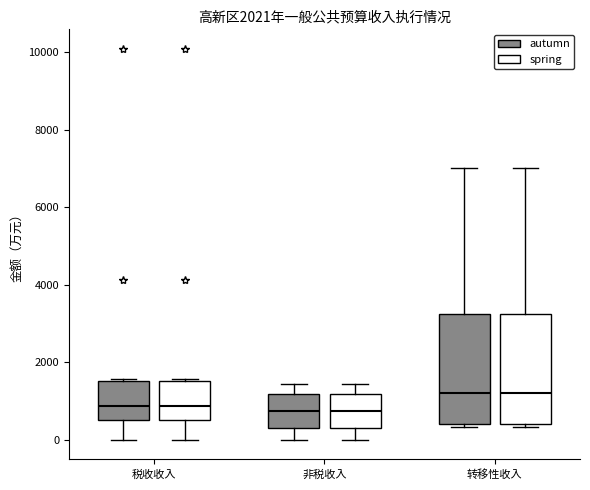

Reading left to right, transcribe this box plot: for each box, give where its median line is, the range the box spans, and where its two whiskers end, as read against the y-axis. The values are not printed on the chart, so give them approximately, as read against the axis.

税收收入 (autumn): median 800, box 600 to 1600, whiskers 0 to 1600
税收收入 (spring): median 800, box 600 to 1600, whiskers 0 to 1600
非税收入 (autumn): median 800, box 400 to 1200, whiskers 0 to 1400
非税收入 (spring): median 800, box 400 to 1200, whiskers 0 to 1400
转移性收入 (autumn): median 1200, box 400 to 3200, whiskers 400 (just below the box's lower edge) to 7000
转移性收入 (spring): median 1200, box 400 to 3200, whiskers 400 (just below the box's lower edge) to 7000